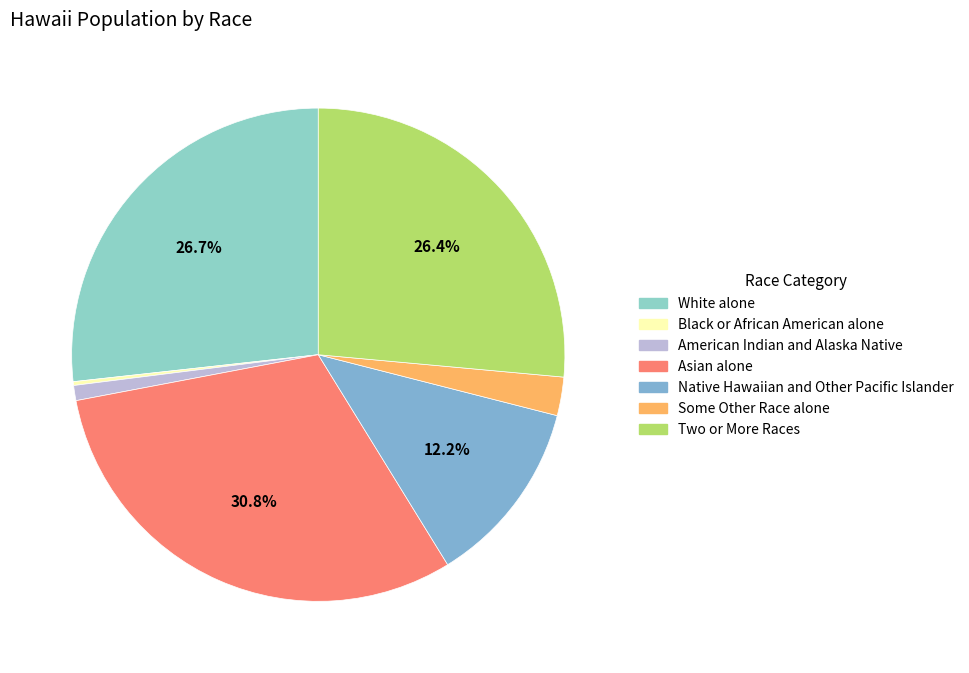

Which category has the smallest portion of the pie?

Black or African American alone